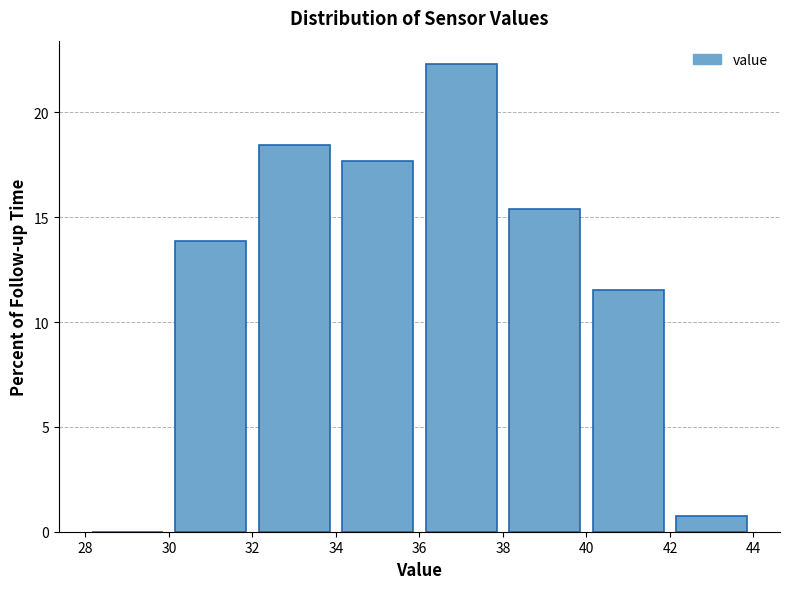

Reading left to right, list every bar in this chart as the range it spans on the x-axis followed by its height. The values are not printed on the chart, so give them approximately, as read against the axis.

28 to 30: 0
30 to 32: 14.0
32 to 34: 18.5
34 to 36: 17.5
36 to 38: 22.5
38 to 40: 15.5
40 to 42: 11.5
42 to 44: 1.0